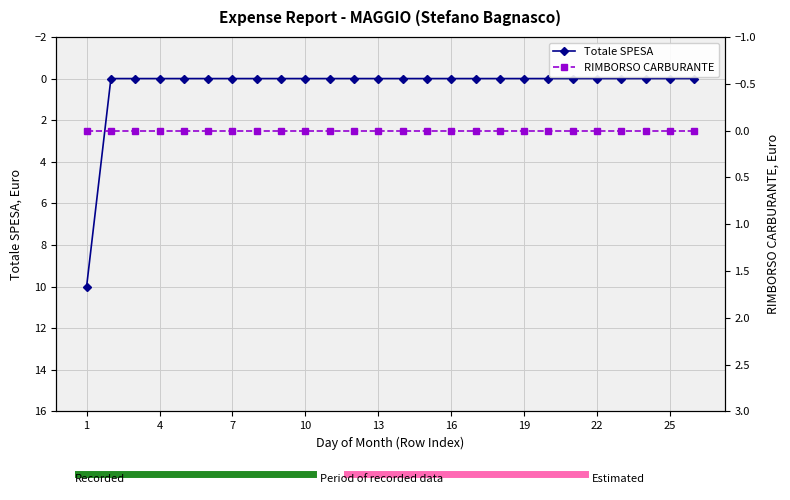

Reading right to left, list all the values displayed in this chart.

0	0	0	0	0	0	0	0	0	0	0	0	0	0	0	0	0	0	0	0	0	0	0	0	0	10